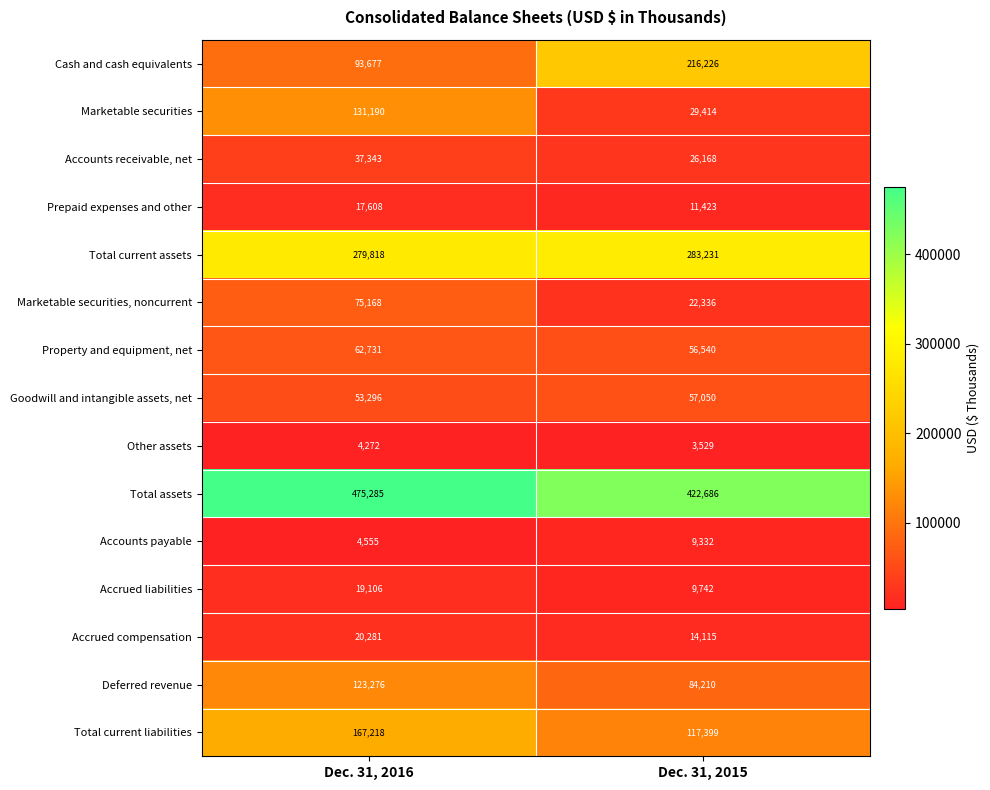

How many distinct data groups are displayed?

15